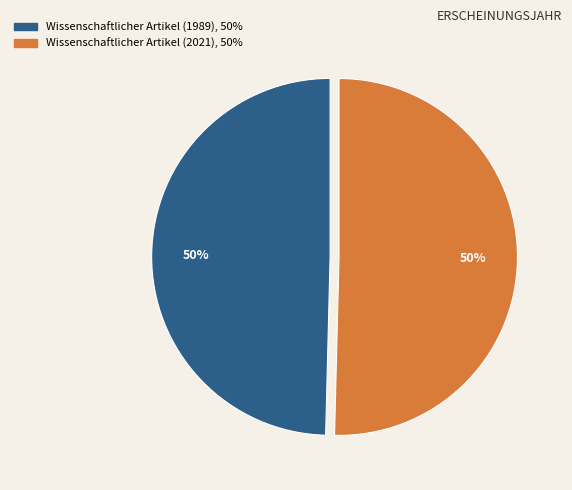

Count the number of slices in the pie.

2